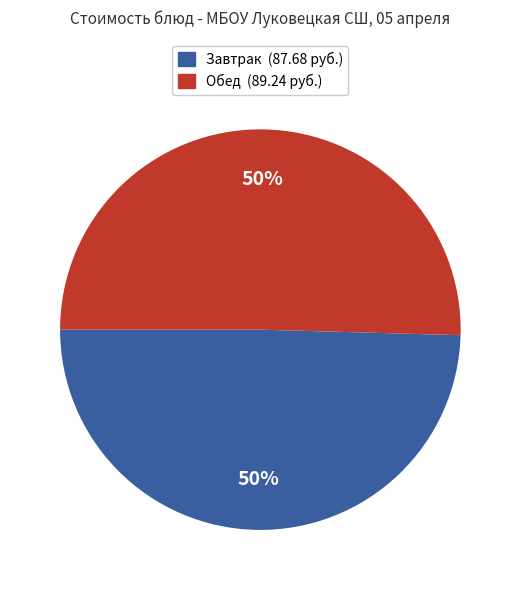

How many segments does this pie chart have?

2